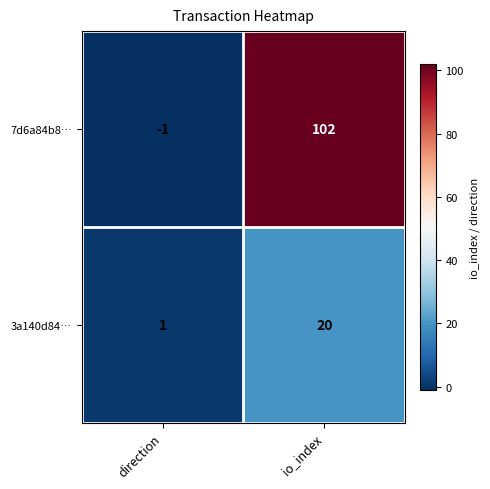

List the series in order of their peak value, lowest first.

3a140d84…, 7d6a84b8…